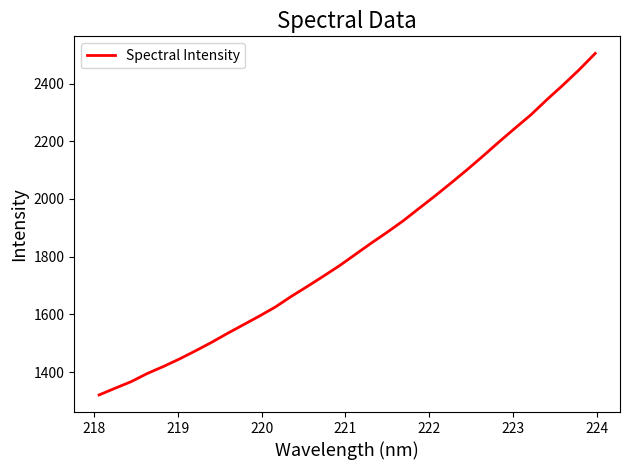

Is this an area chart (filled region under the line)?

No